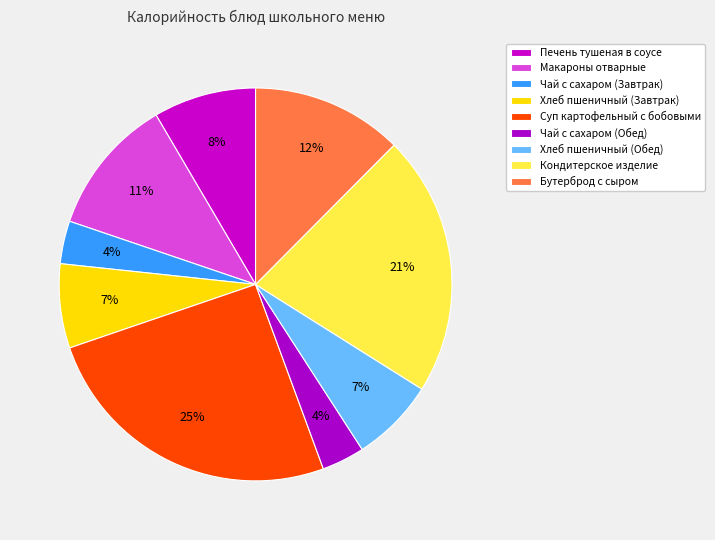

Which slice is the smallest?

Чай с сахаром (Завтрак)